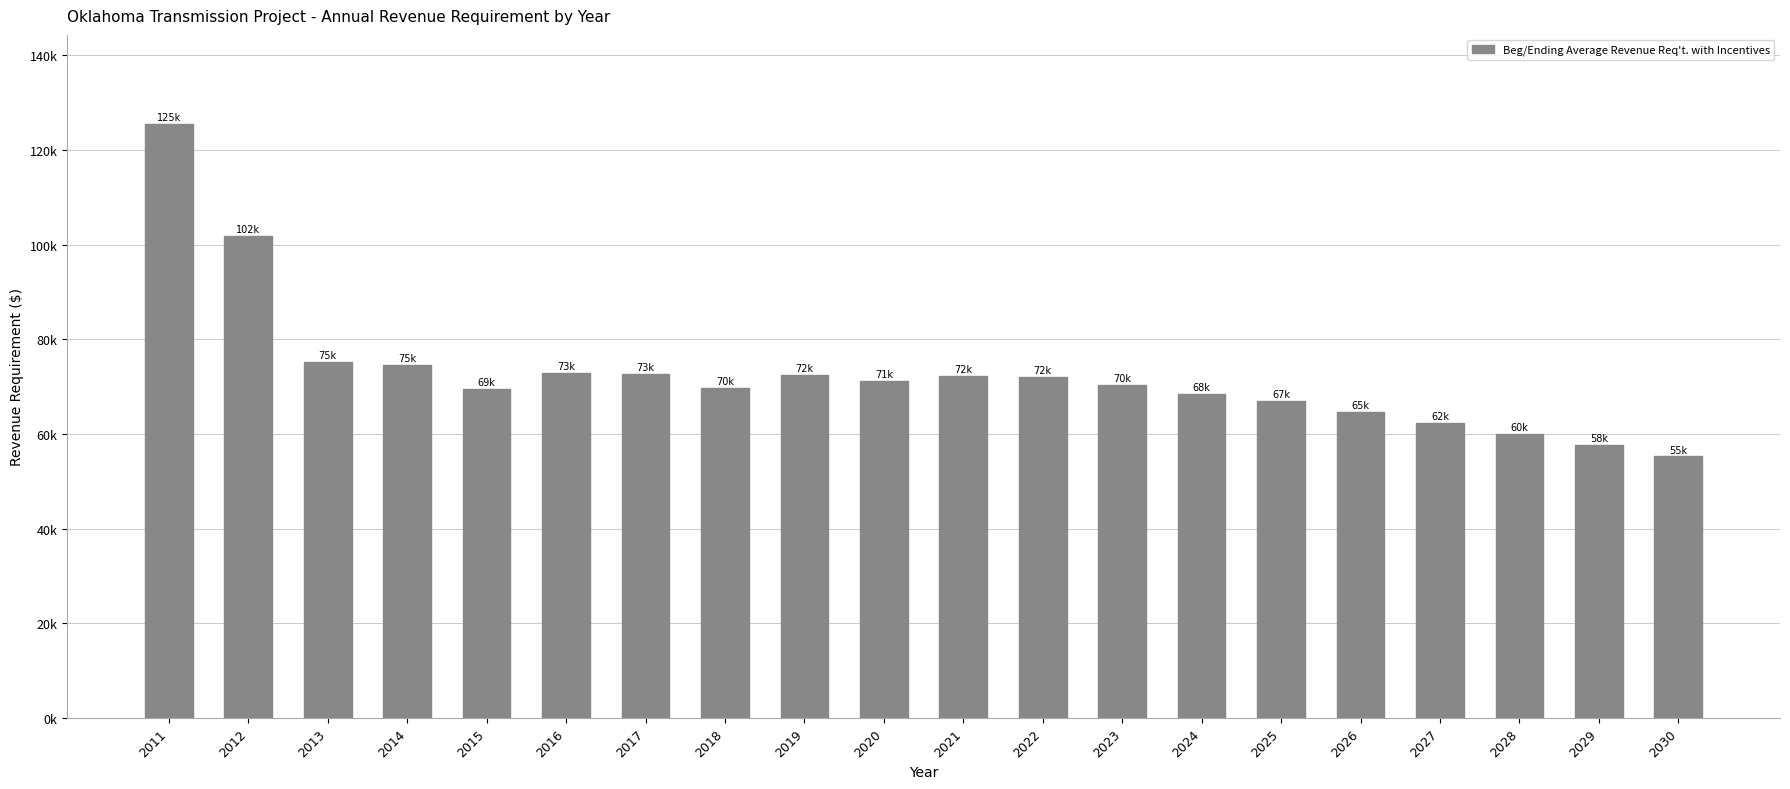

Which label corresponds to the largest value in the chart?

2011